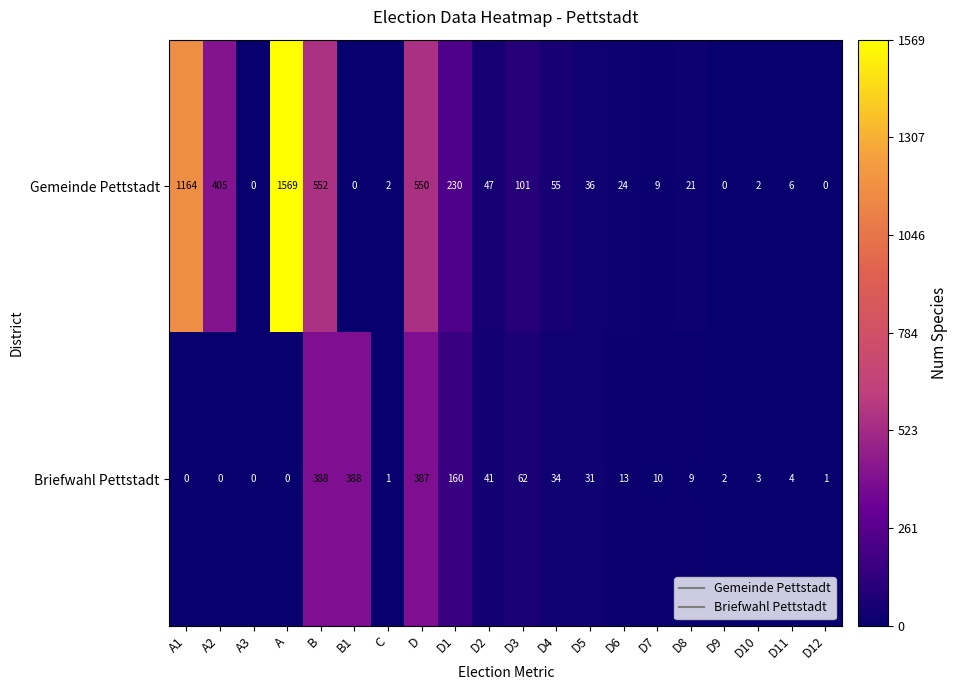

What is the difference between the Gemeinde Pettstadt values at B and D8?

531